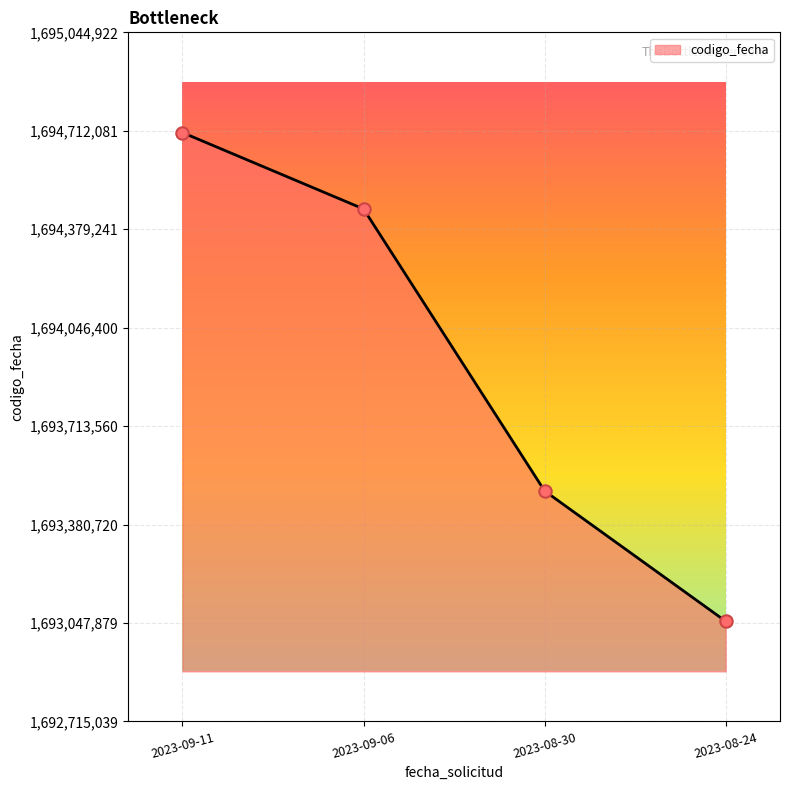

Approximately how many times larger is the value at 2023-08-24 compared to 2023-09-11?

1.0